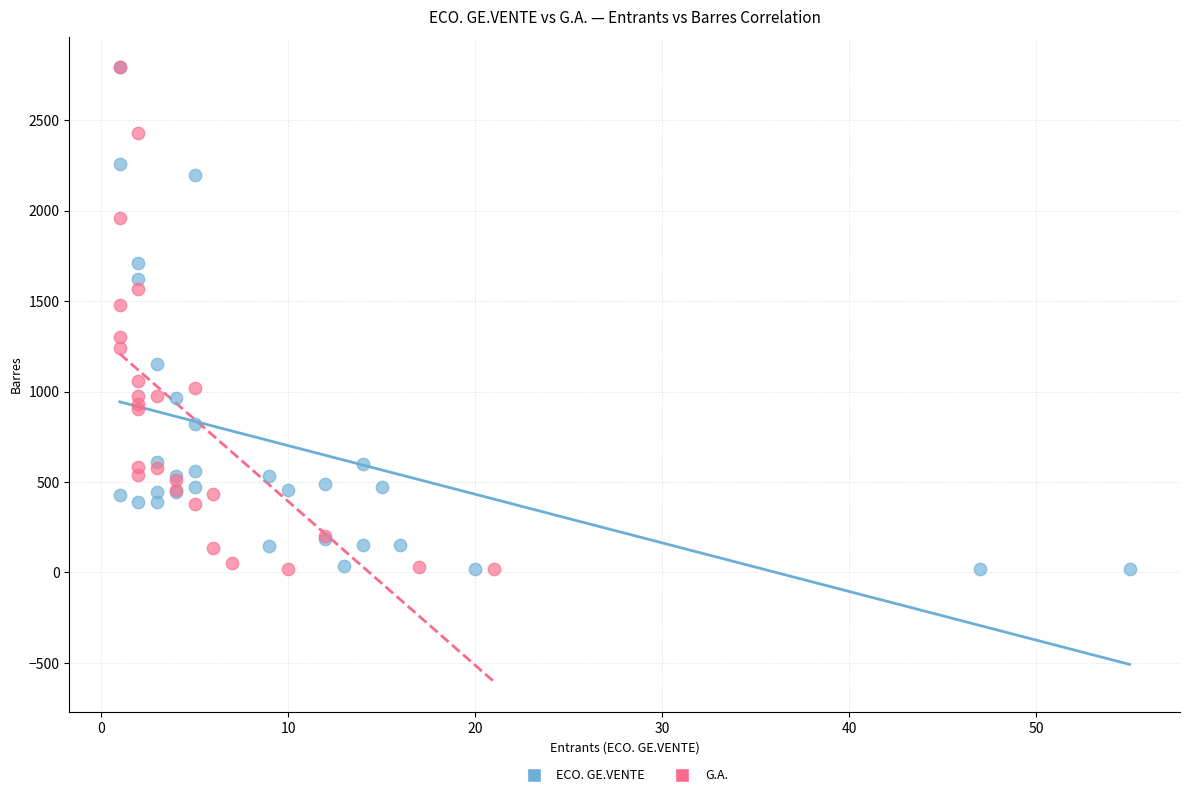

What are all the series names shown in the legend?

ECO. GE.VENTE, G.A.